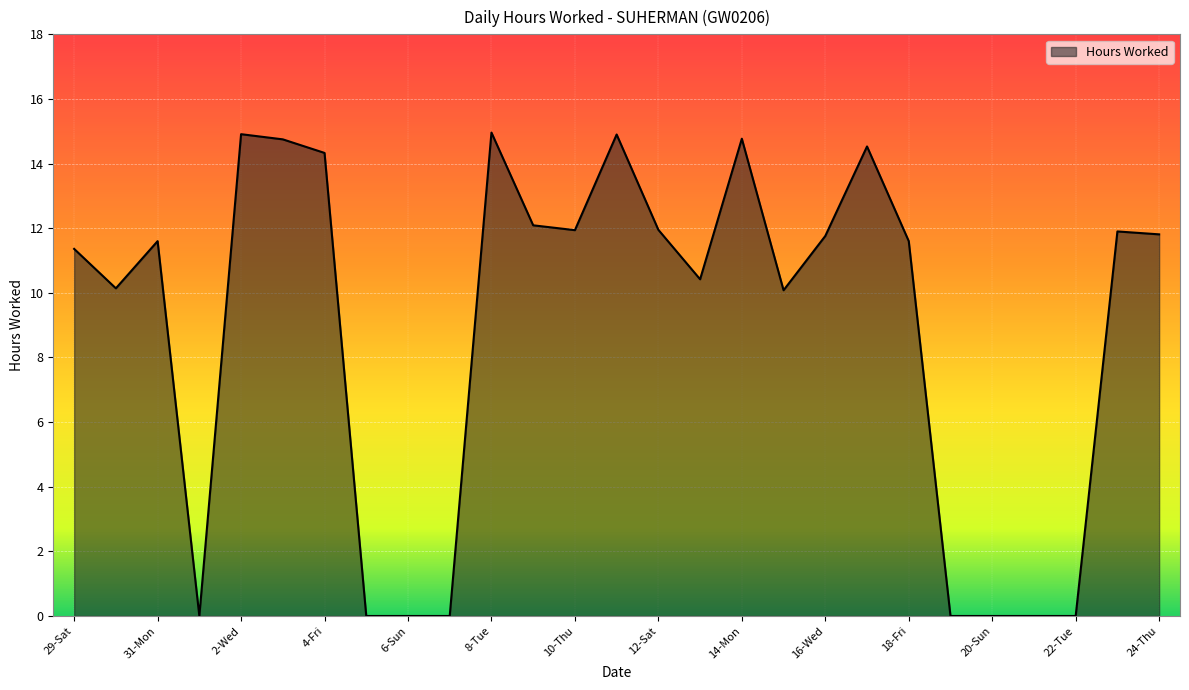

What is the maximum value shown in the chart?

15.0